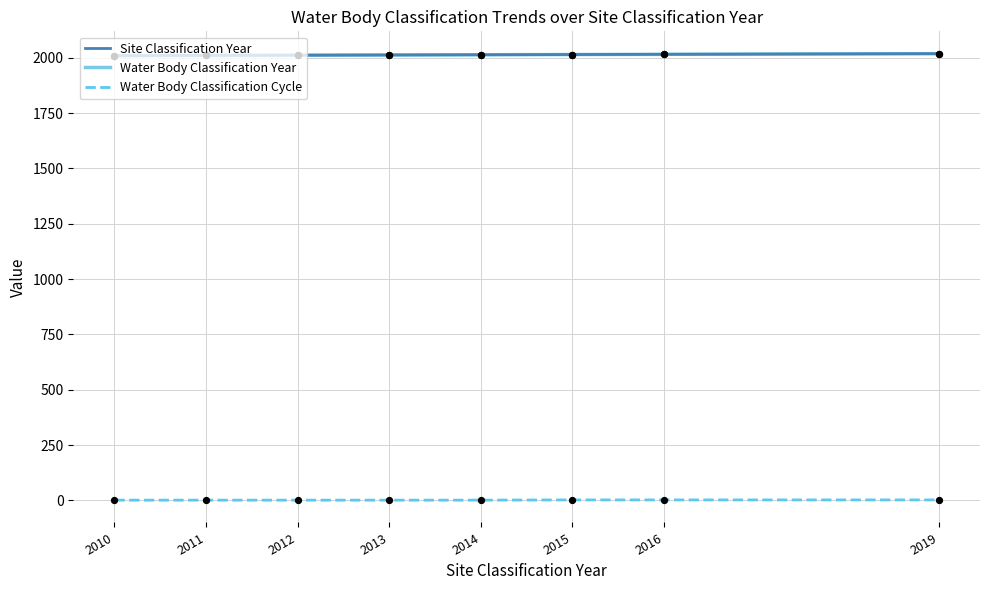

Which series has the largest total across all categories?

Site Classification Year